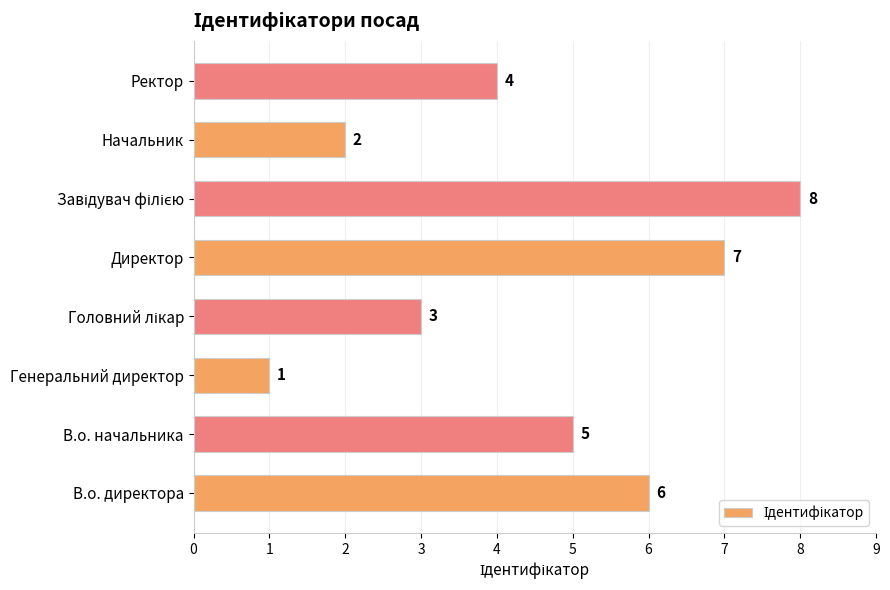

True or false: the data shows 1 at Ректор.

False